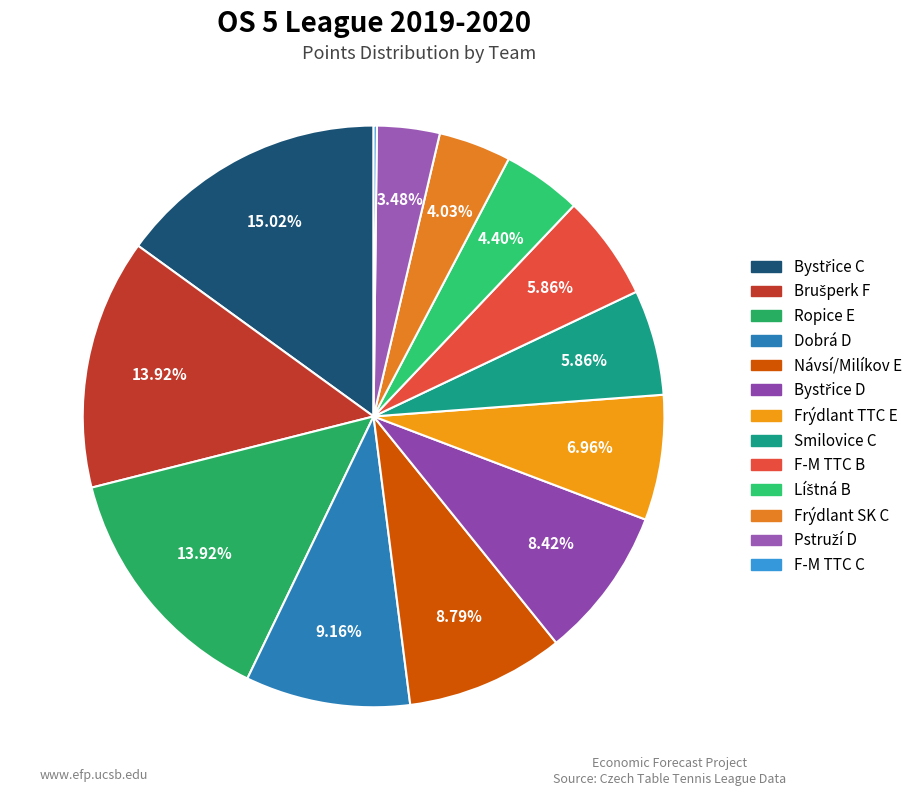

Which slice is the smallest?

F-M TTC C